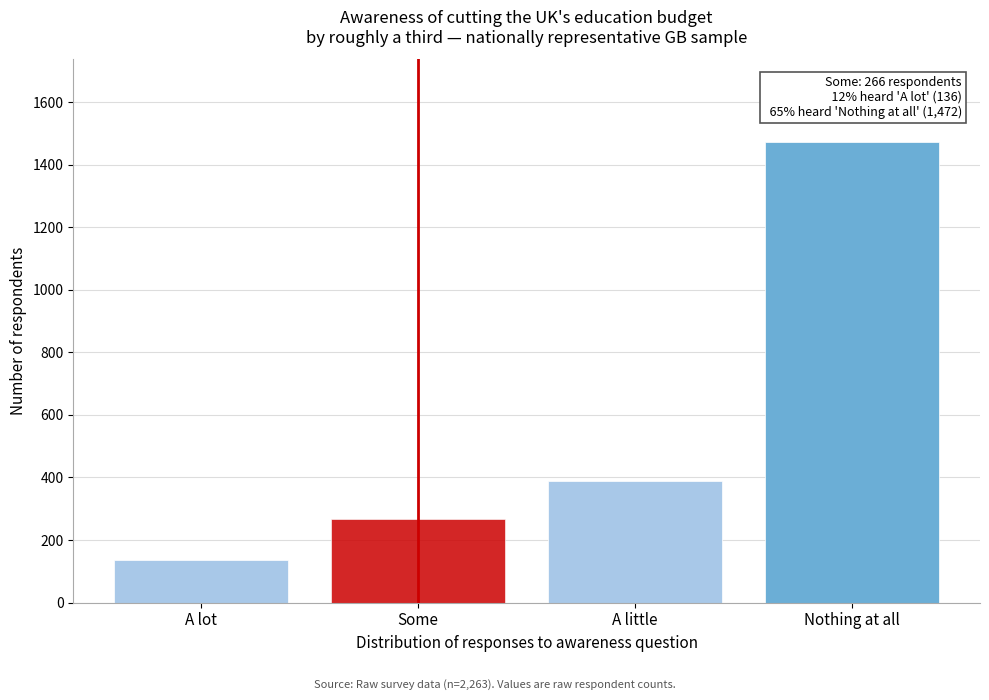

Reading left to right, transcribe all the data shown in this chart.

A lot=136	Some=266	A little=389	Nothing at all=1472